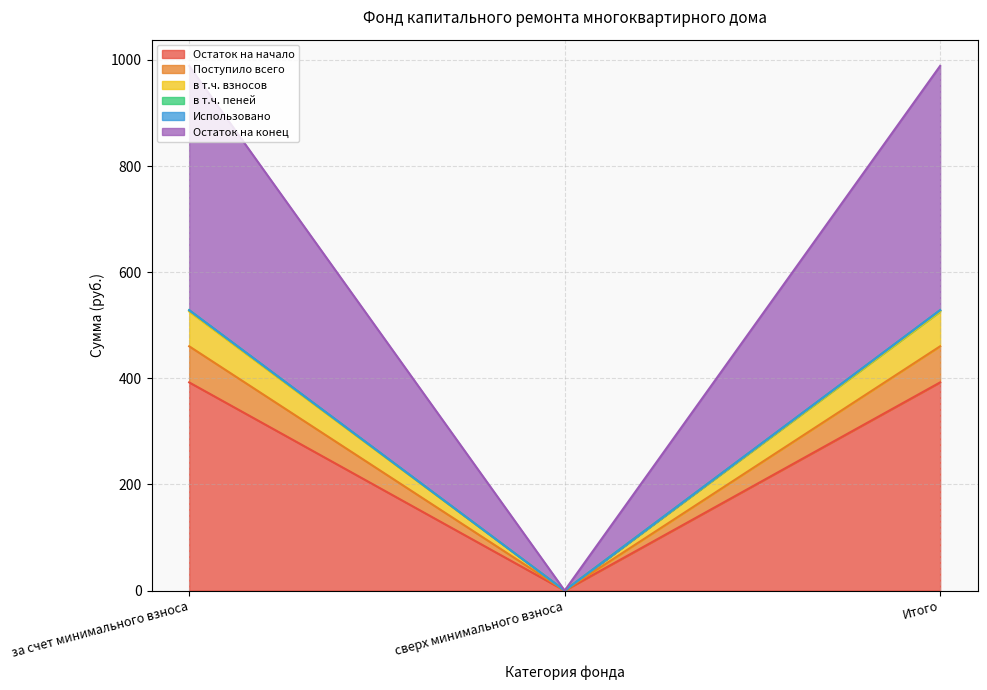

What position from the left is Итого?

3